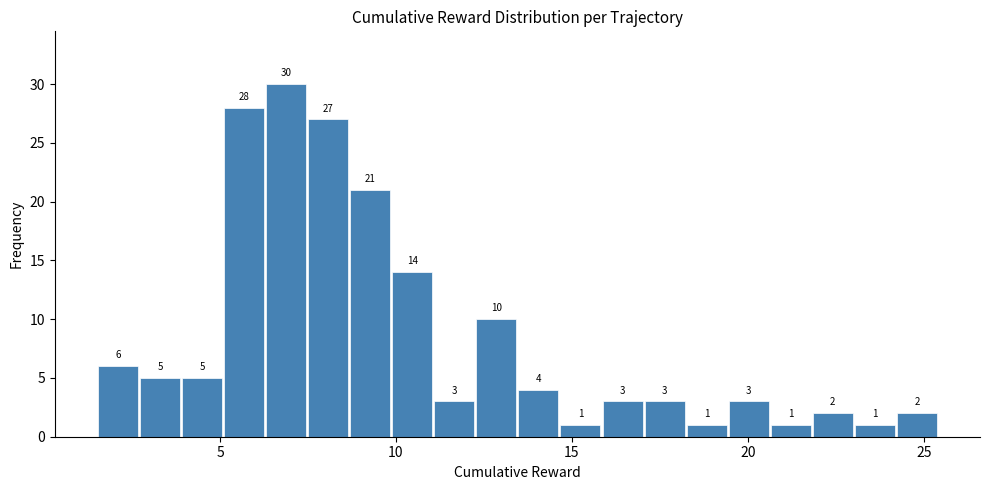

Read against the x-axis, roughly where is the centre of the tallest bar?

7.0